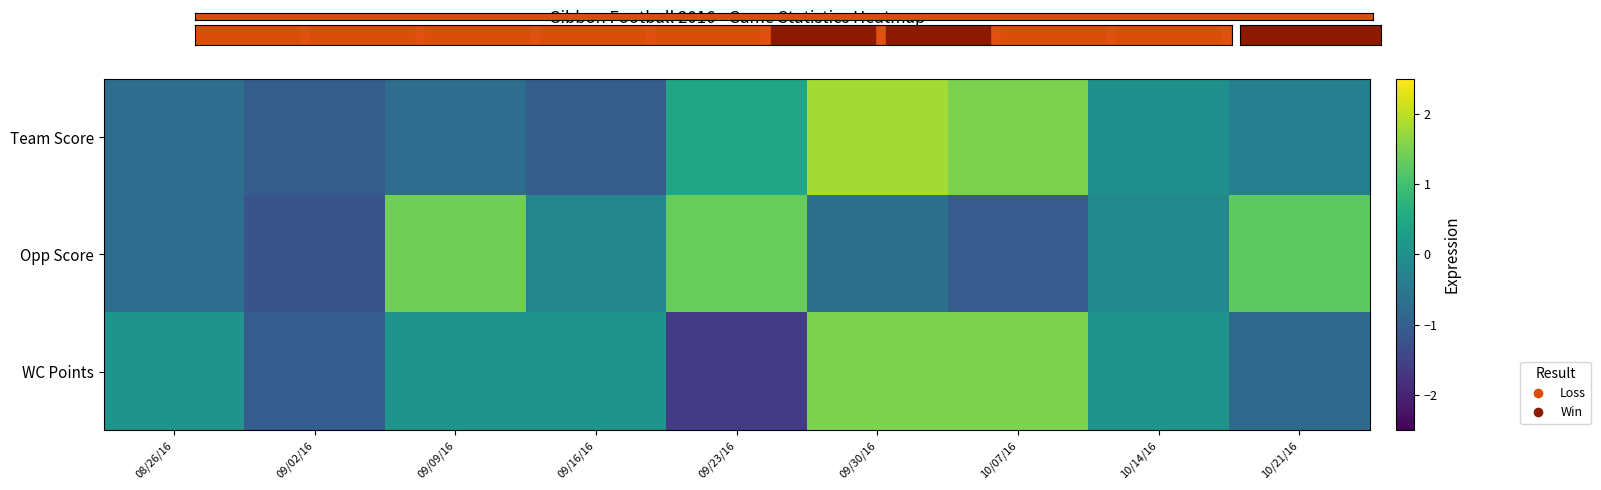

What is the difference between the highest and lowest values at 09/09/16?

2.1